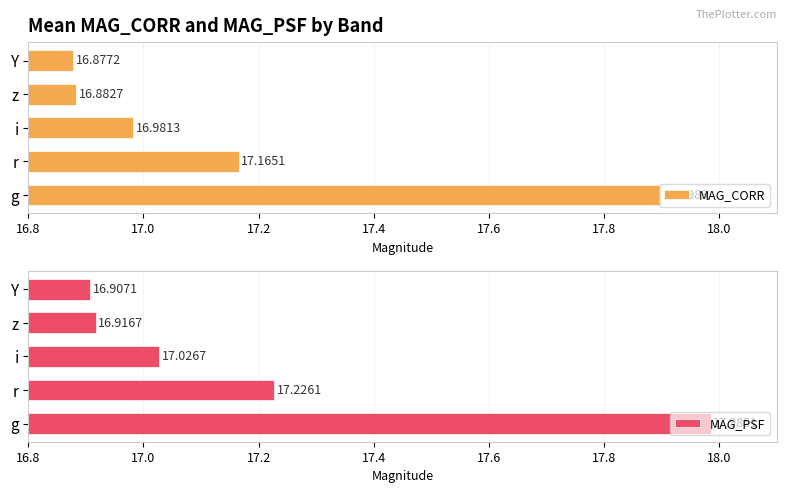

What is the sum of all MAG_CORR values?

85.8